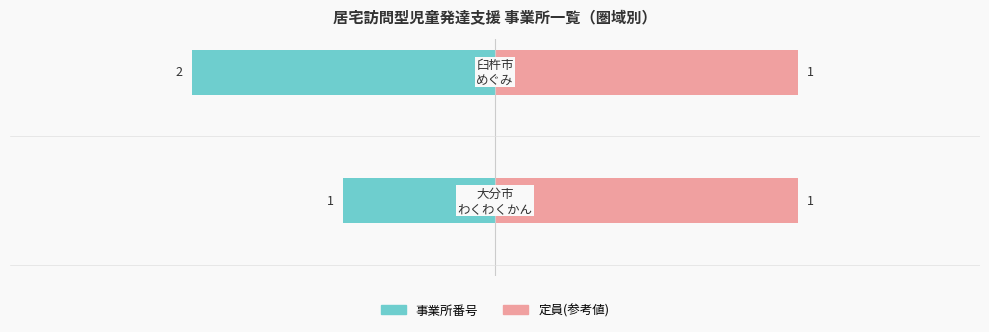

Rank the categories by 事業所番号 value from highest to lowest.

0, 1